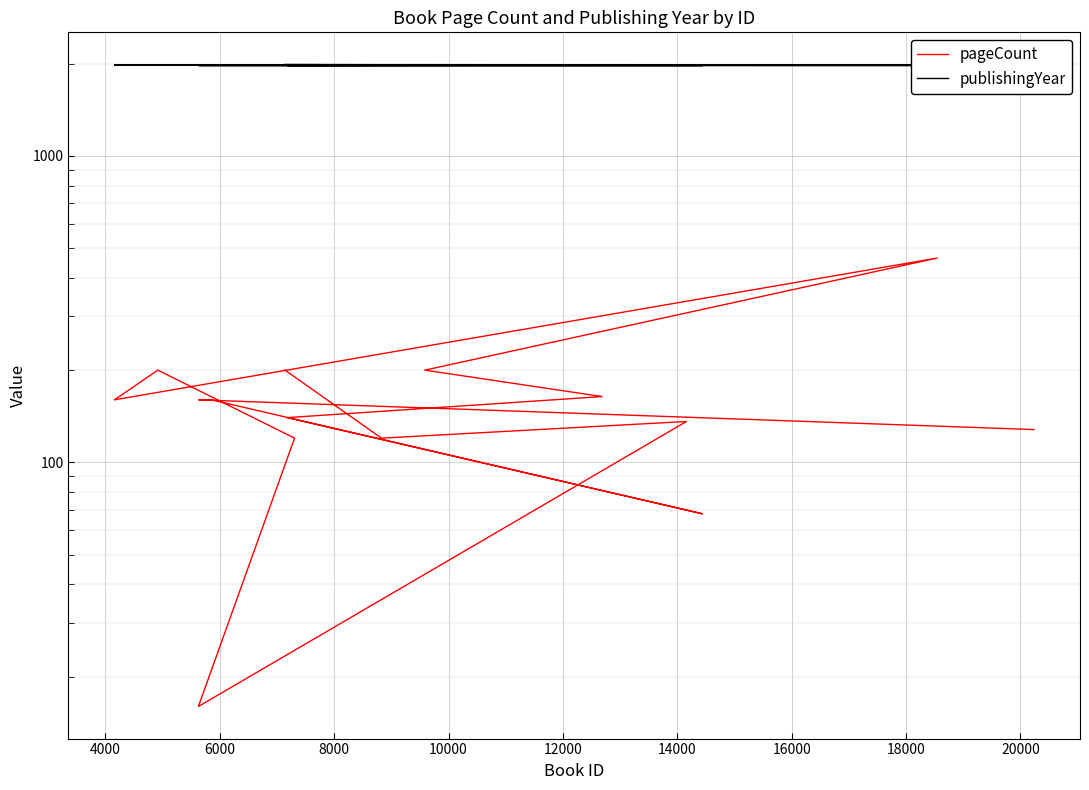

What is the difference between the maximum and second lowest values in the pageCount series?

396